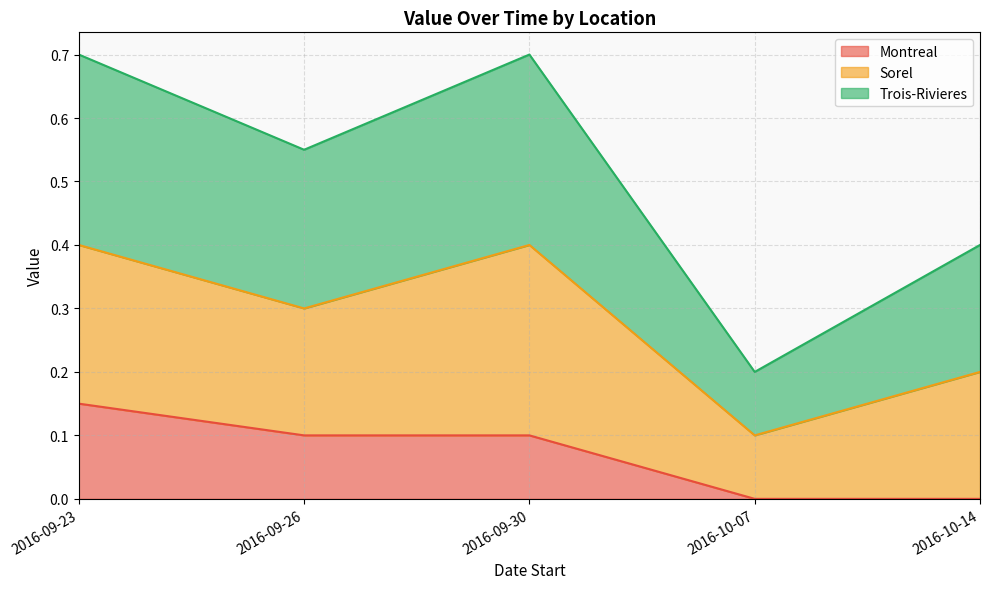

True or false: Trois-Rivieres and Montreal cross at least once.

False